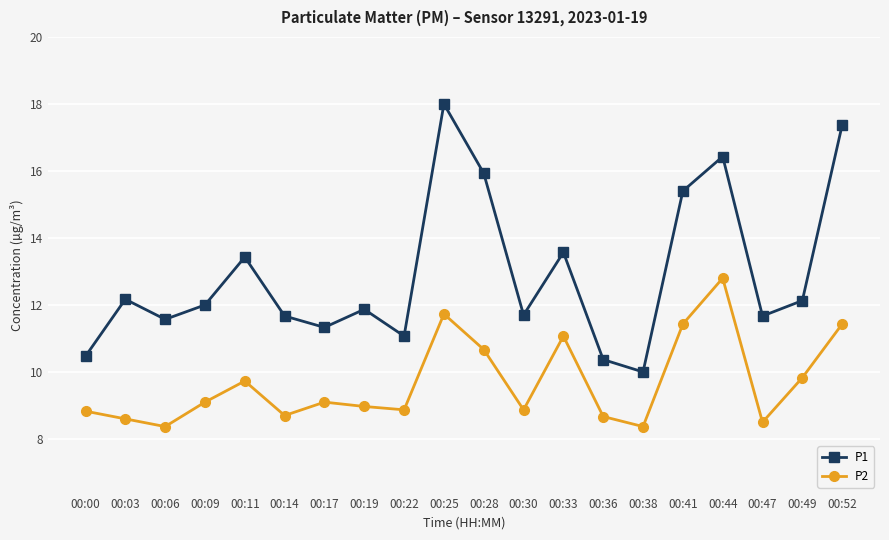

True or false: P2 has a value of 17.0 at 00:49.

False